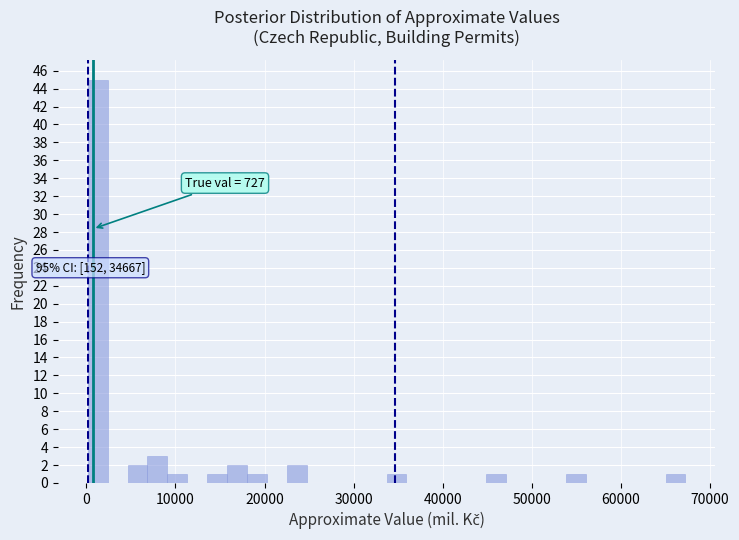

Read against the x-axis, roughly where is the centre of the tallest bar?

1000